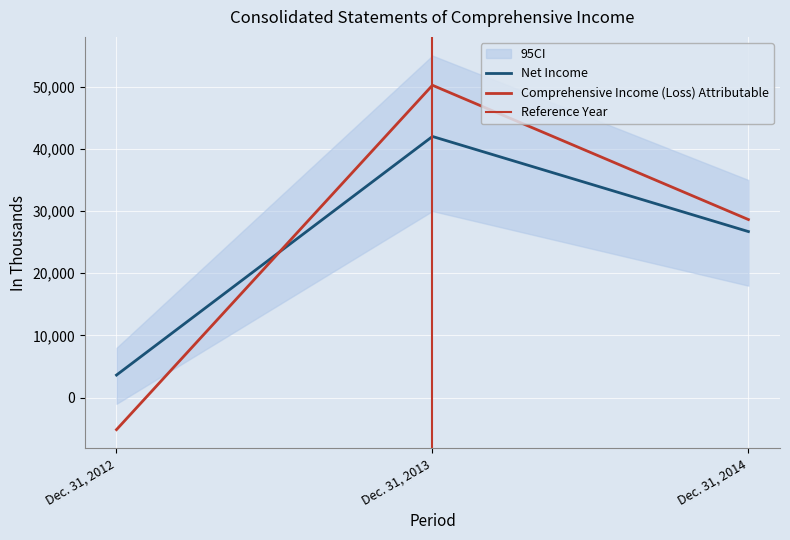

Which label corresponds to the largest value in the chart?

Dec. 31, 2013